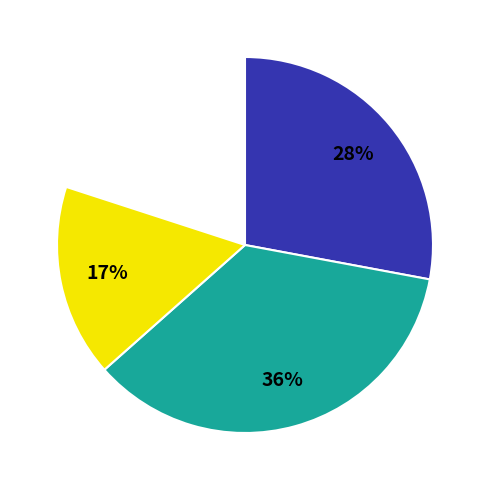

To the nearest percent, what is the difference between the largest and smallest slice percentages?

19%